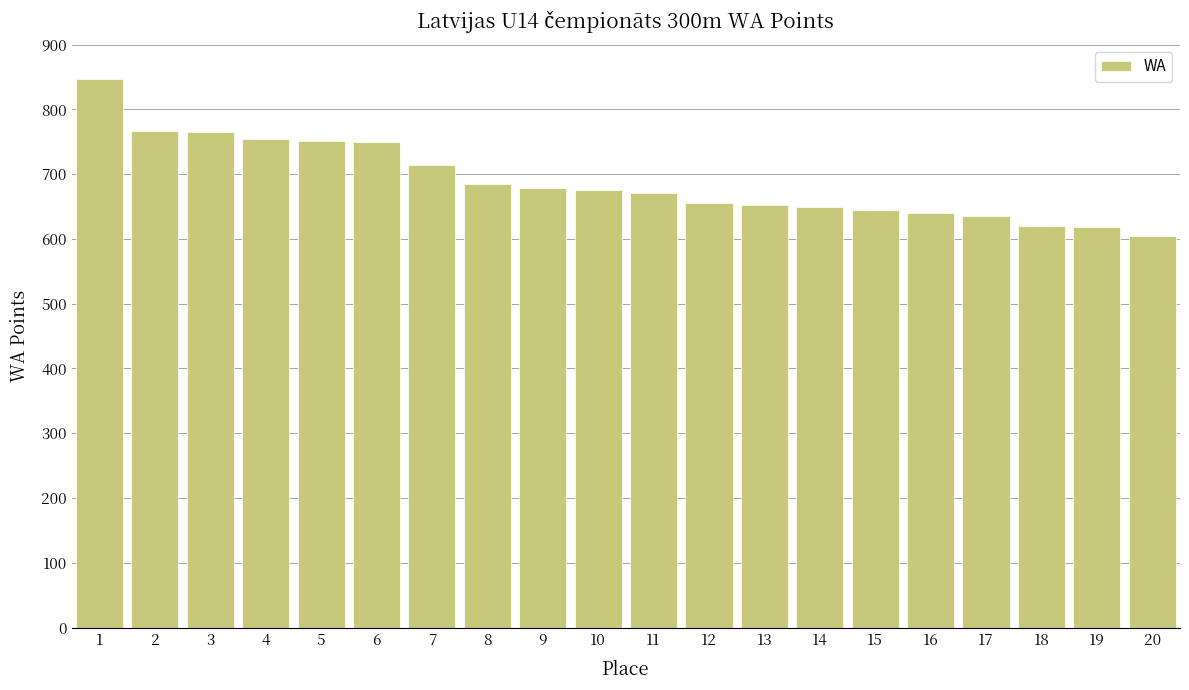

What is the difference between the maximum and second lowest values?

228